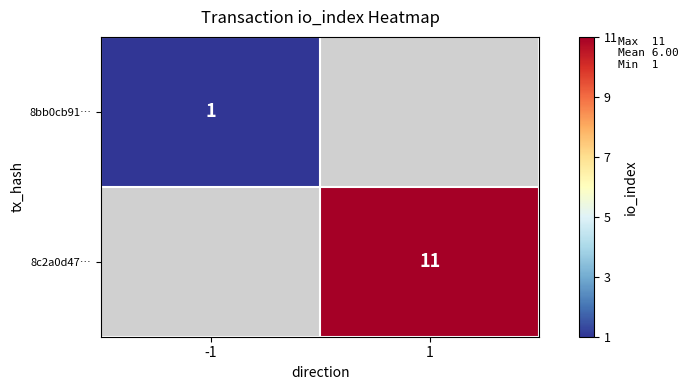

Which label corresponds to the smallest value in the chart?

-1